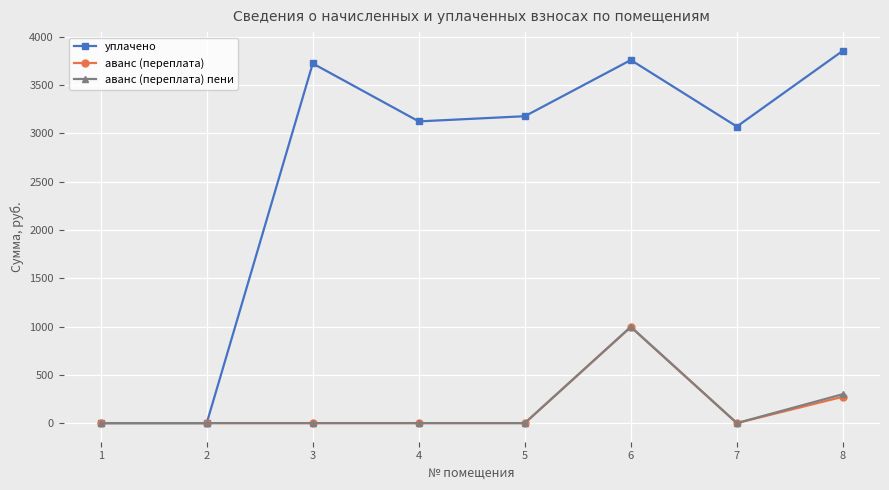

Which series has the largest range (max minus min)?

уплачено